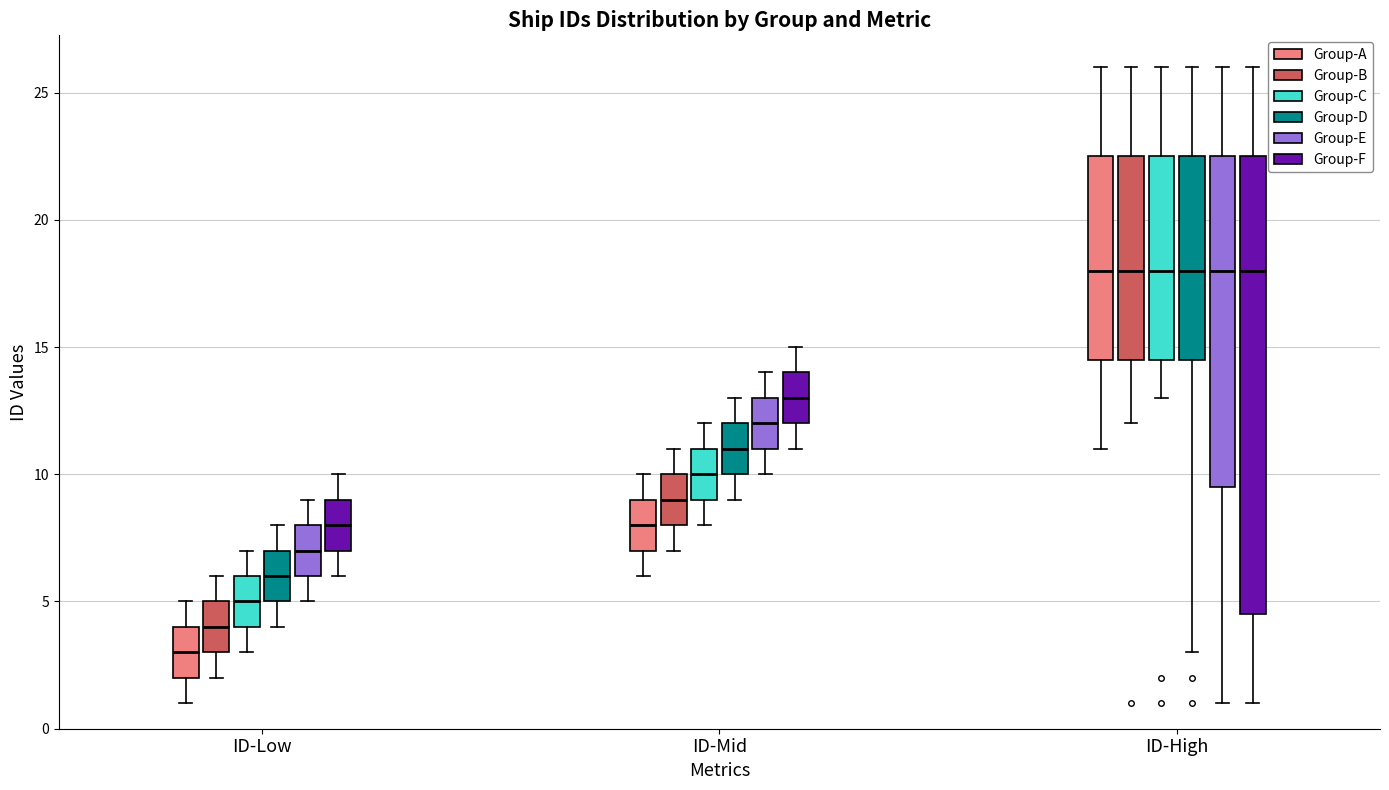

Where does the upper whisker of the box for ID-Mid (Group-B) end on the y-axis? The values are not printed on the chart, so give them approximately, as read against the axis.

11.0